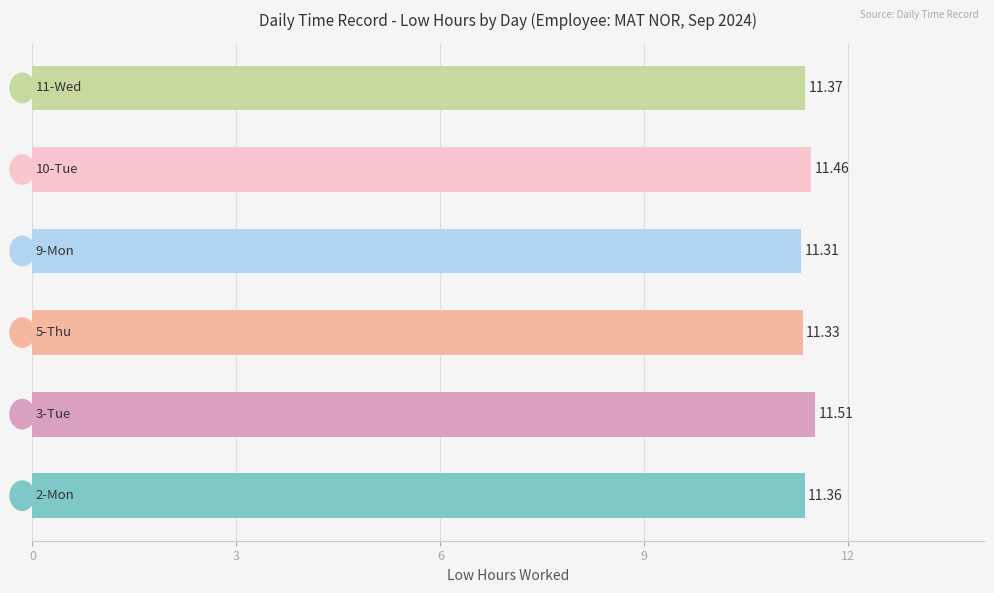

What is the smallest value displayed?

11.3